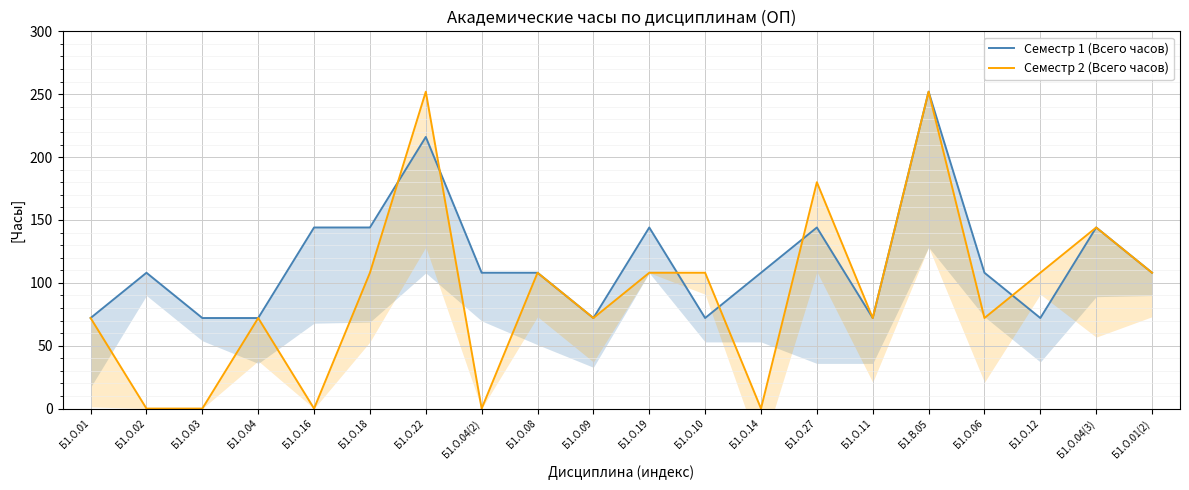

What is the difference between the highest and lowest values at Б1.О.06?

36